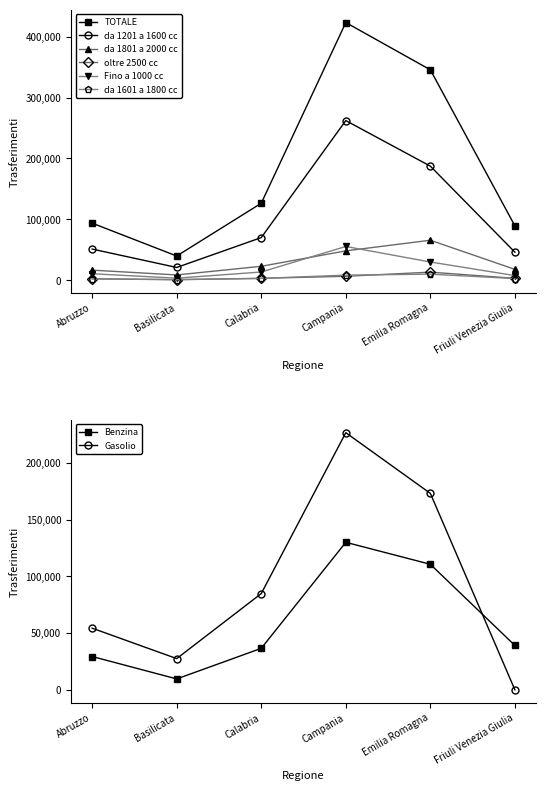

Which series has the largest total across all categories?

TOTALE